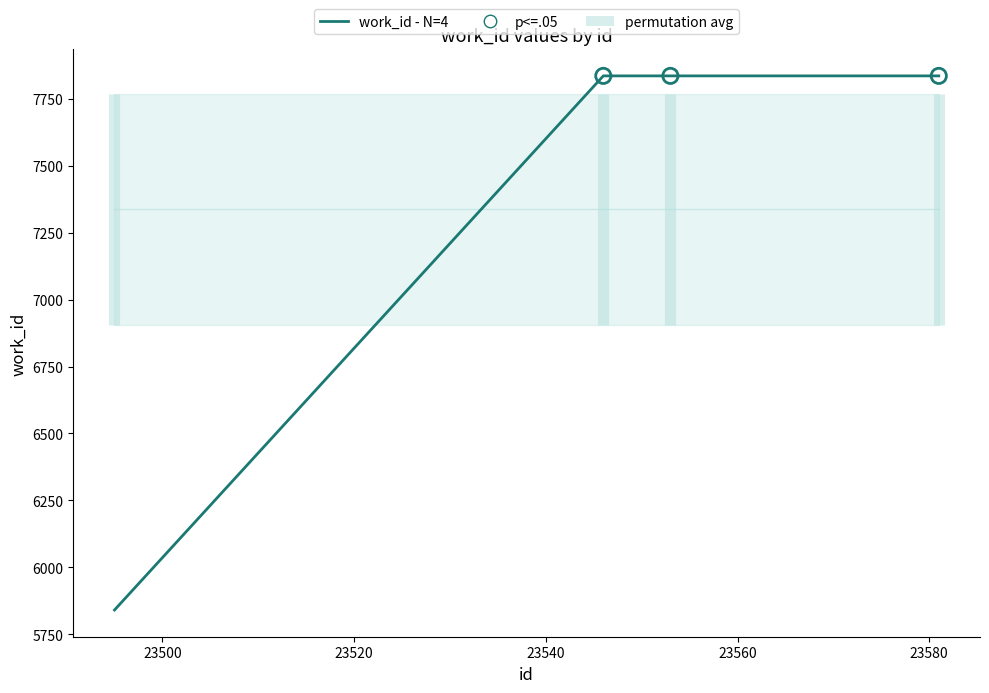

What is the ratio of the value at 23581 to the value at 23495?

1.3